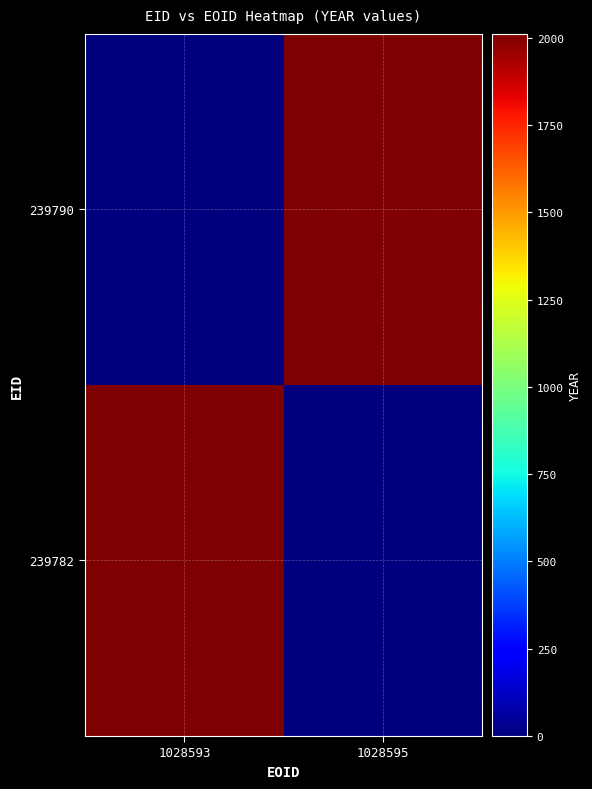

Reading left to right, list all the values displayed in this chart.

239782: 1028593=2011	1028595=0
239790: 1028593=0	1028595=2011